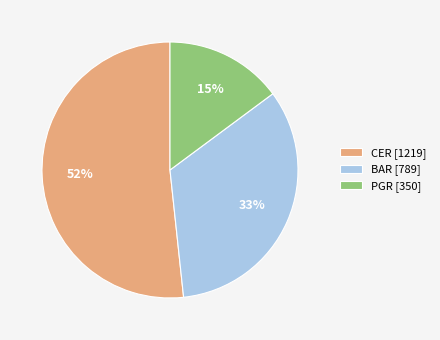

Which has a higher value, CER [1219] or PGR [350]?

CER [1219]